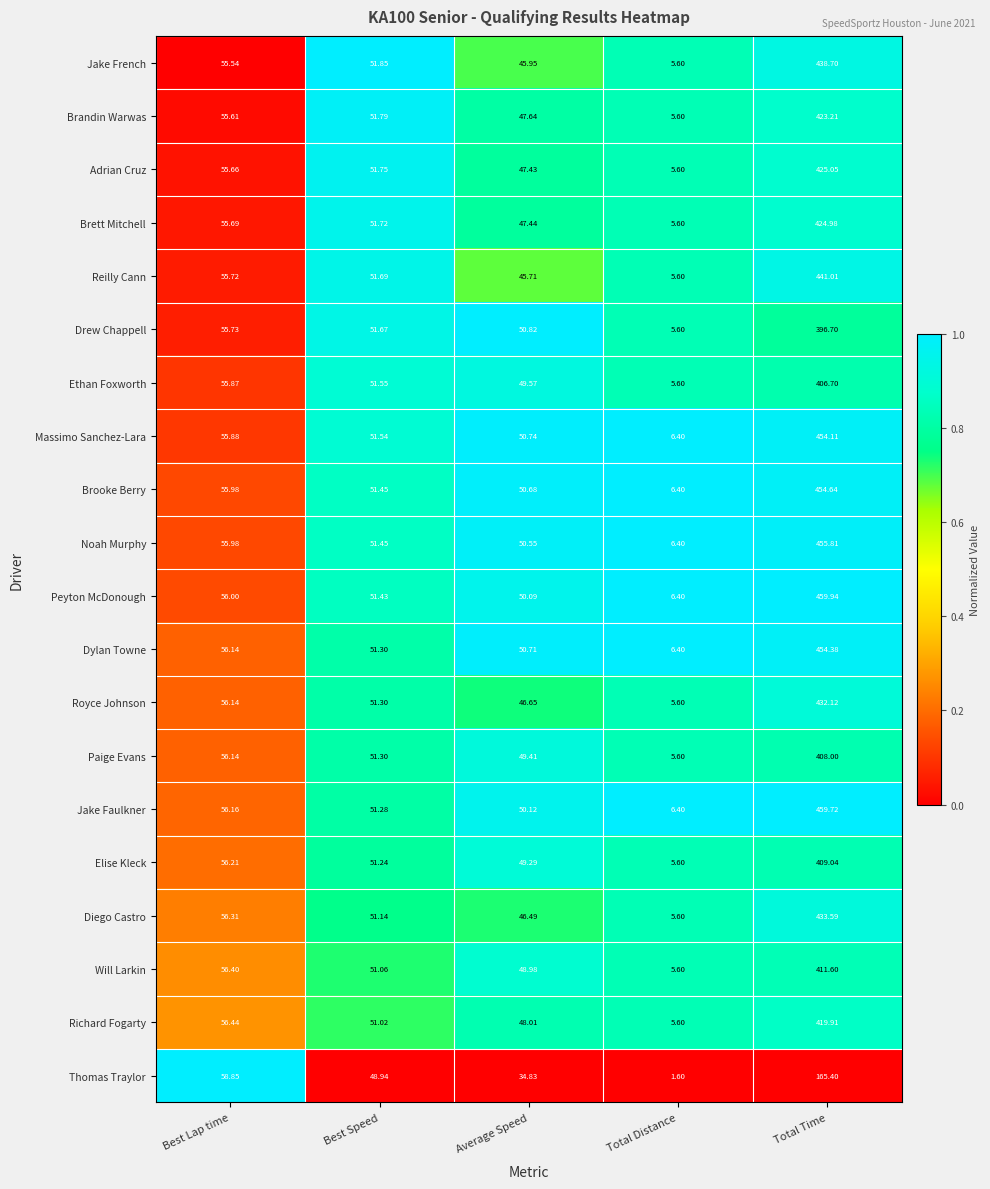

Which category has the lowest value in the Dylan Towne series?

Total Distance